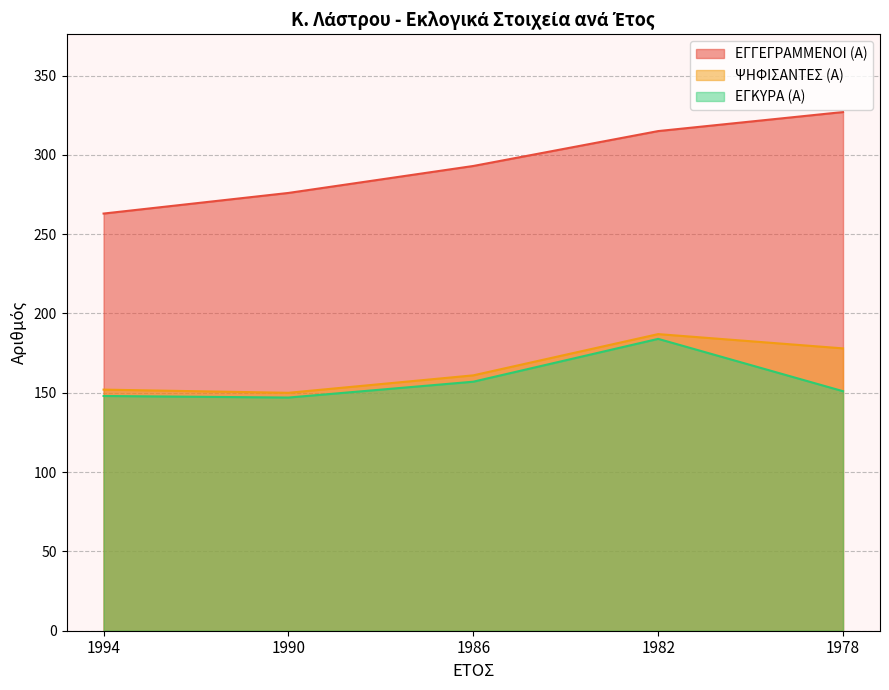

What is the sum of all ΨΗΦΙΣΑΝΤΕΣ (Α) values?

828